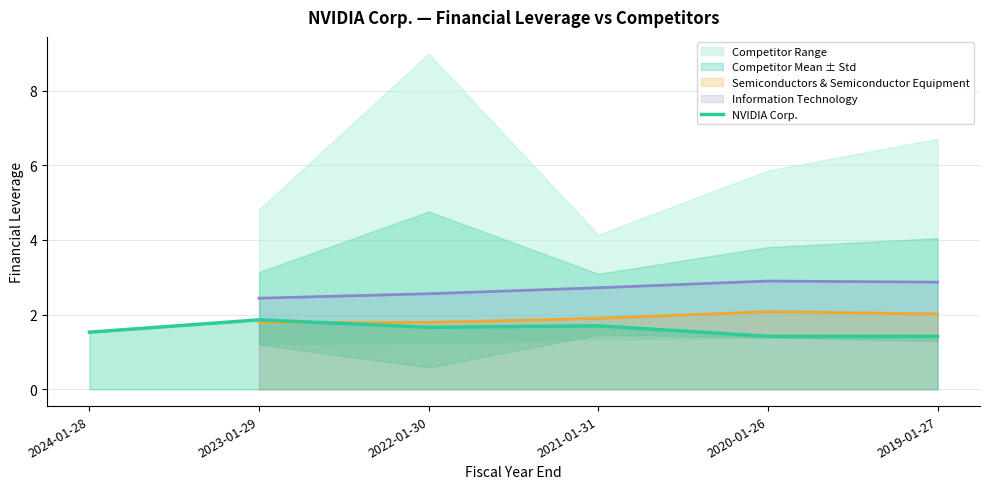

What is the value of the Semiconductors & Semiconductor Equipment (line) point at the 2nd from the left?

1.8